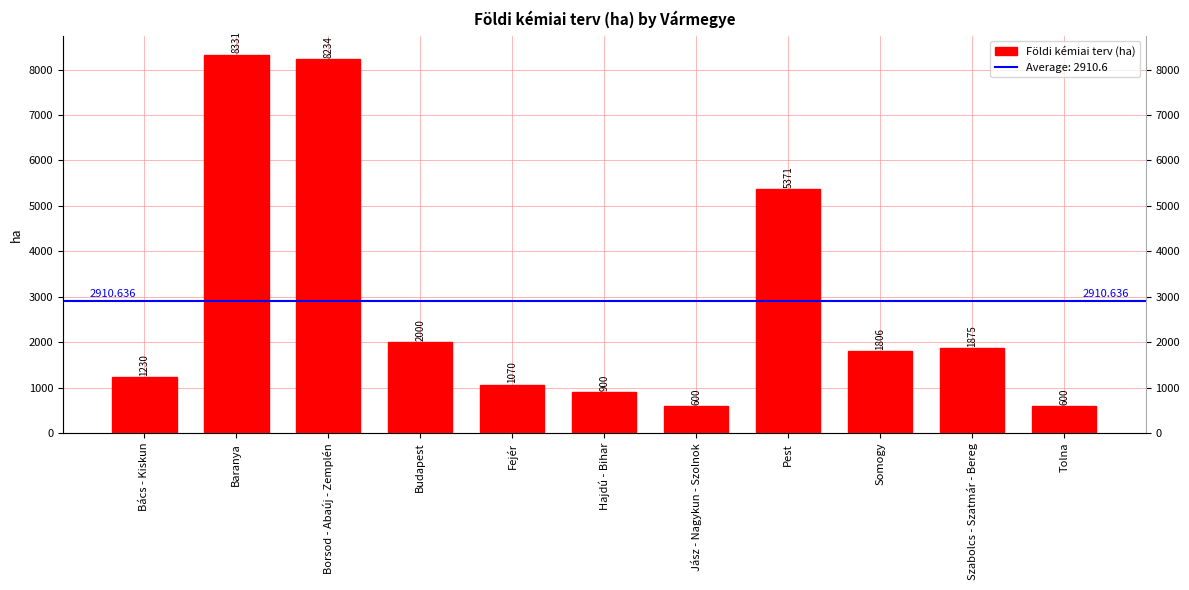

How many series are shown in this chart?

1